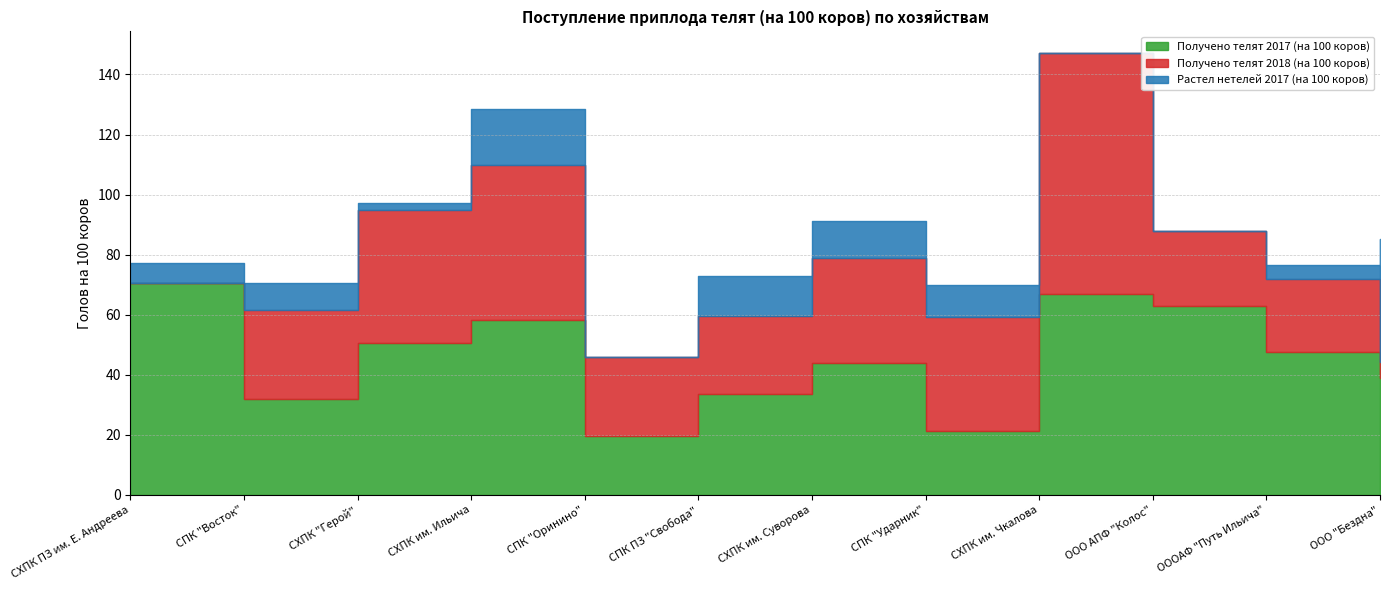

How many positive values does the Растел нетелей 2017 (на 100 коров) series have?

9